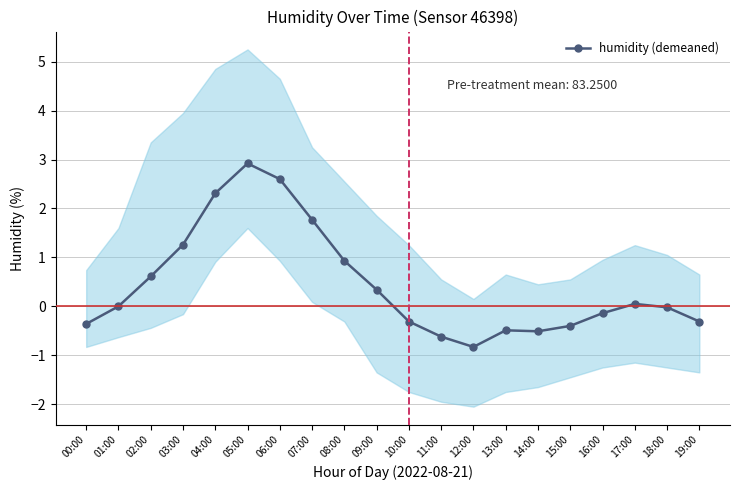

Count the number of categories in the chart.

20